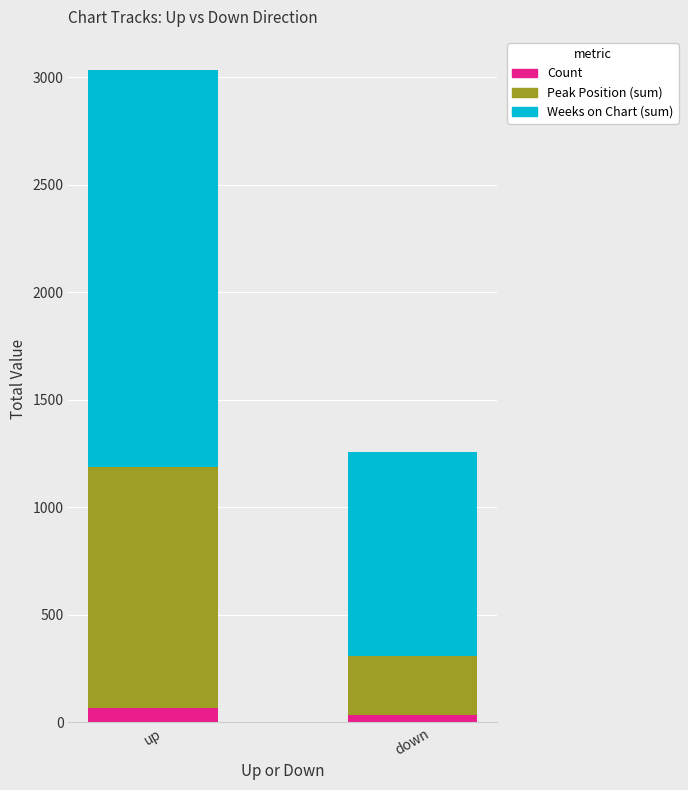

What is the sum of all Count values?

100